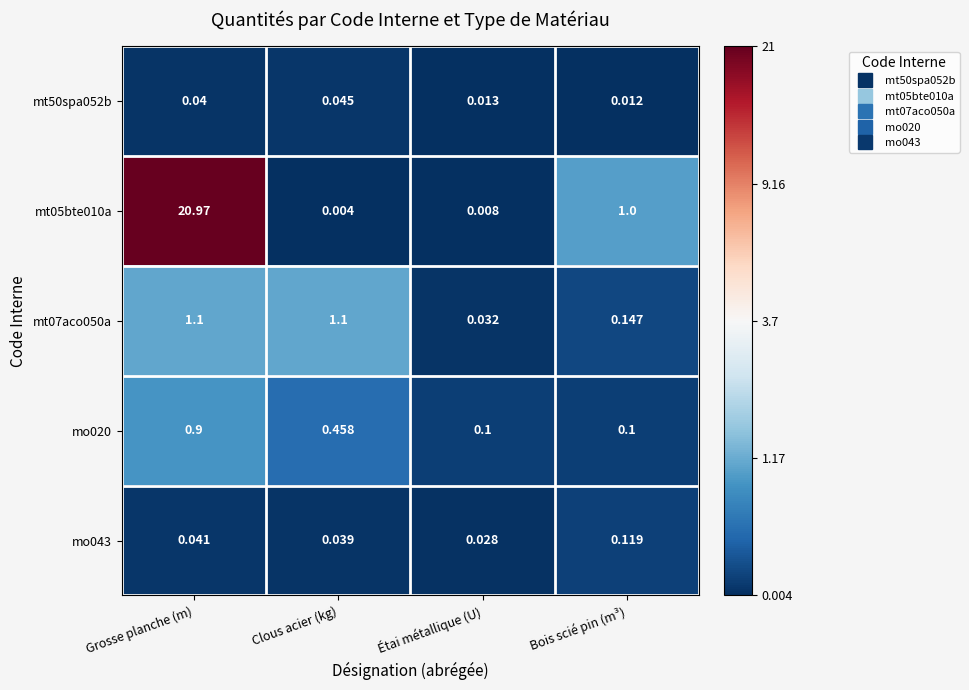

At how many categories does at least one series exceed 3?

1